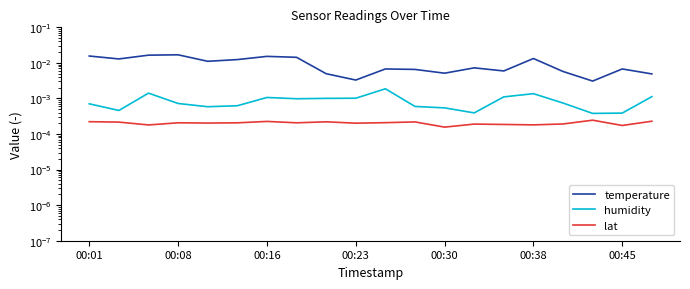

True or false: humidity and temperature cross at least once.

False